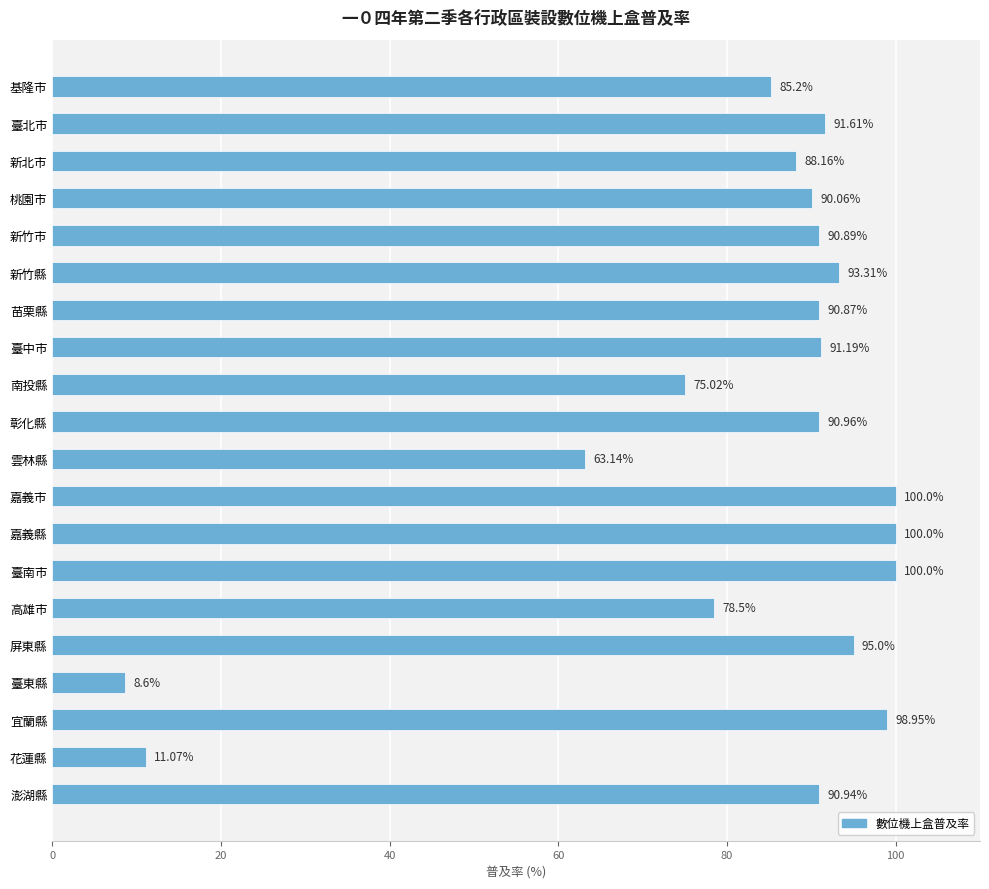

Where is the data nearest to the value 54?

雲林縣